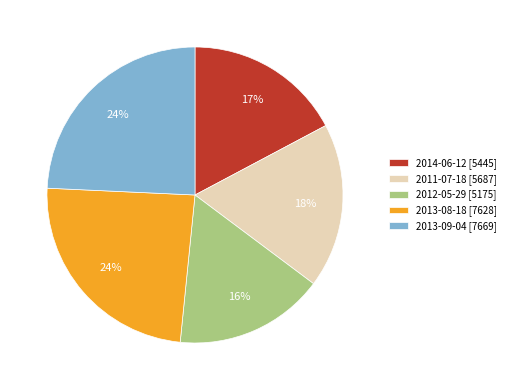

To the nearest percent, what is the combined percentage of 2011-07-18 and 2013-08-18?

42%